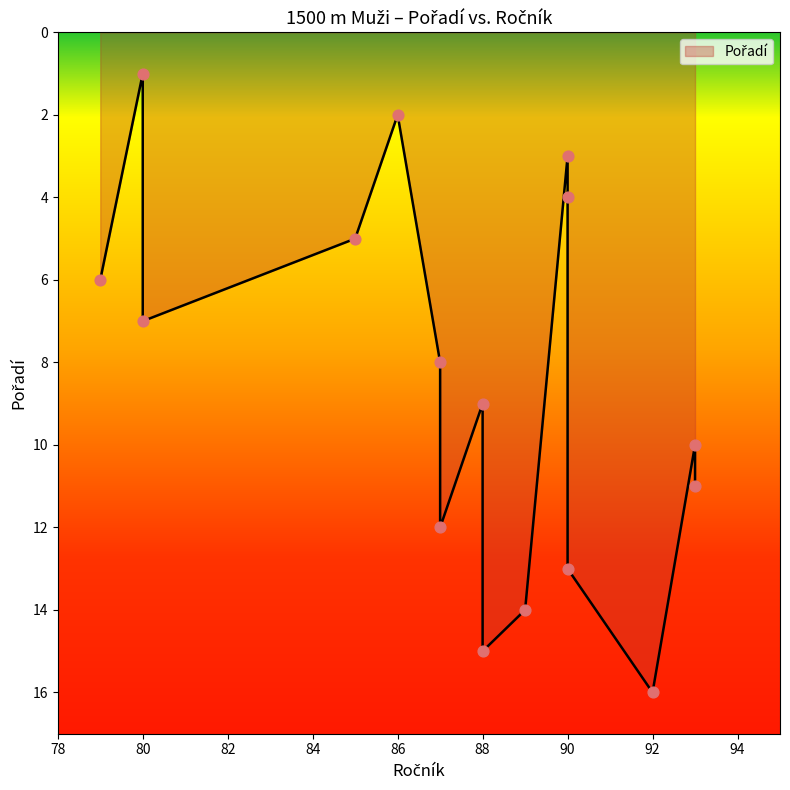

What is the ratio of the value at 89 to the value at 90?

4.7